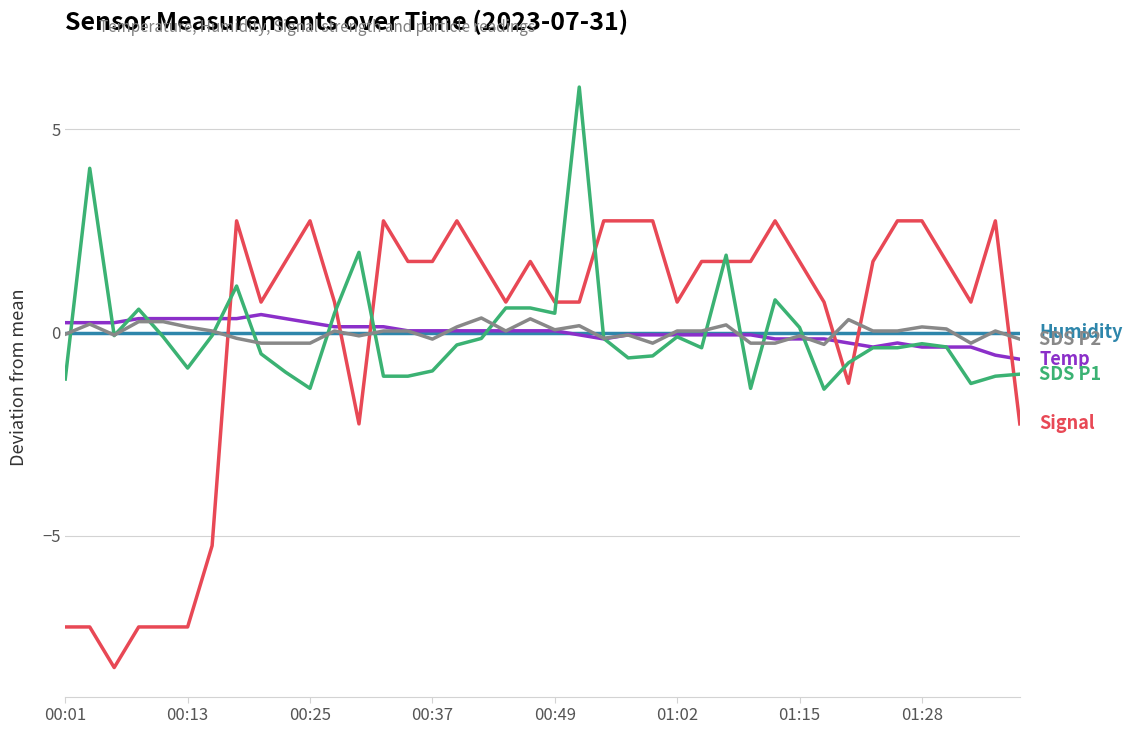

What is the minimum value shown in the chart?

-8.2